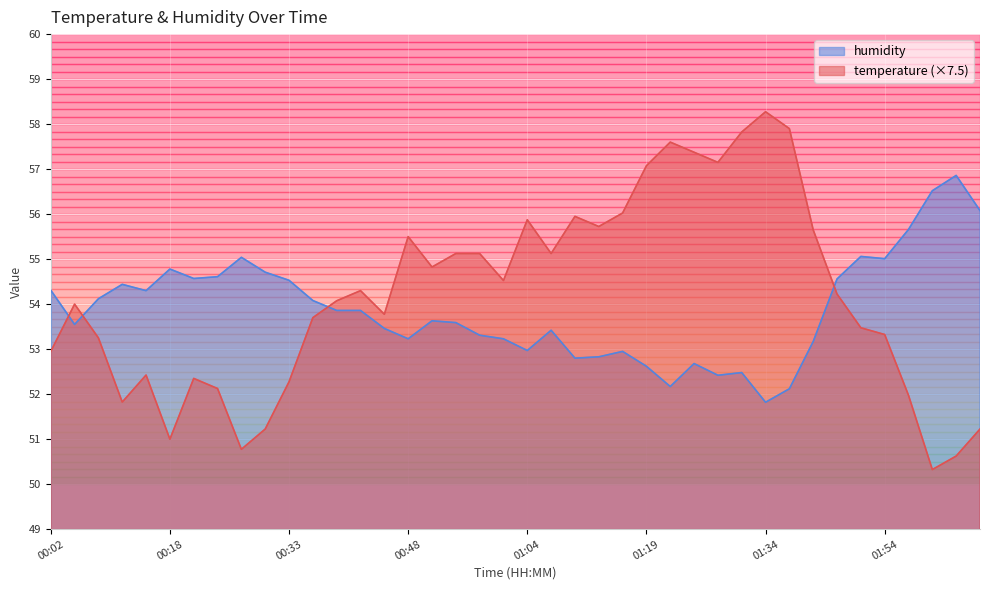

The value of humidity at 01:13 is 52.8. True or false?

True